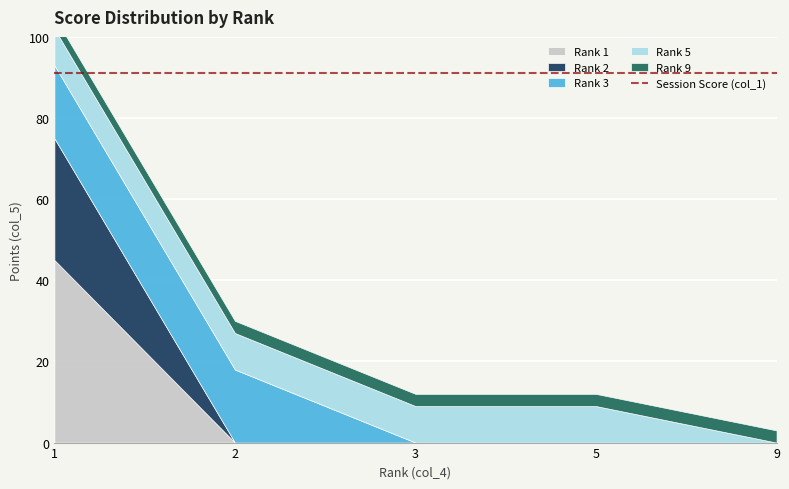

Reading left to right, extract all data points from this chart.

Rank 1: 1=45	2=0	3=0	5=0	9=0
Rank 2: 1=30	2=0	3=0	5=0	9=0
Rank 3: 1=18	2=18	3=0	5=0	9=0
Rank 5: 1=9	2=9	3=9	5=9	9=0
Rank 9: 1=3	2=3	3=3	5=3	9=3